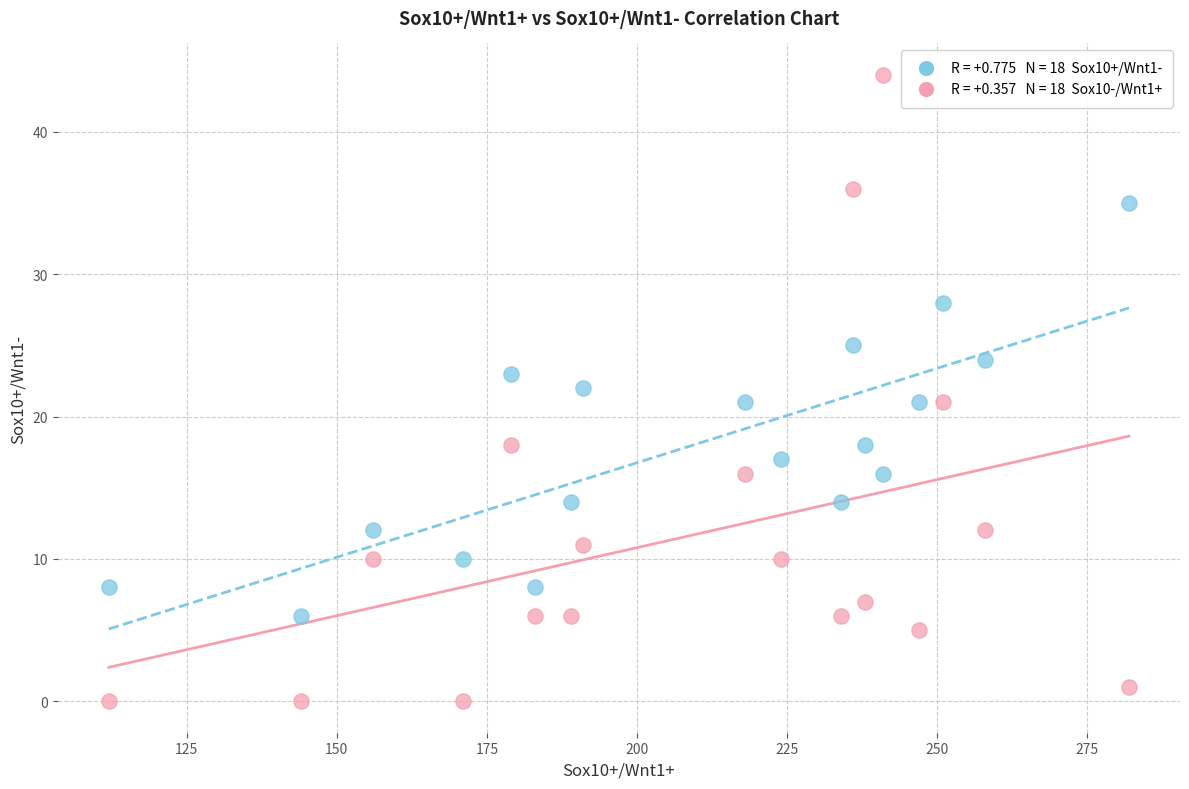

Across all data points, what is the range of Y values (max minus min)?

44